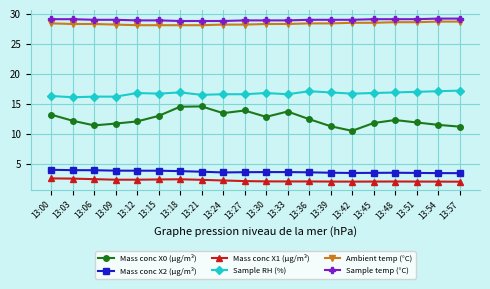

The value of Ambient temp (°C) at 13:21 is 7.1. True or false?

False